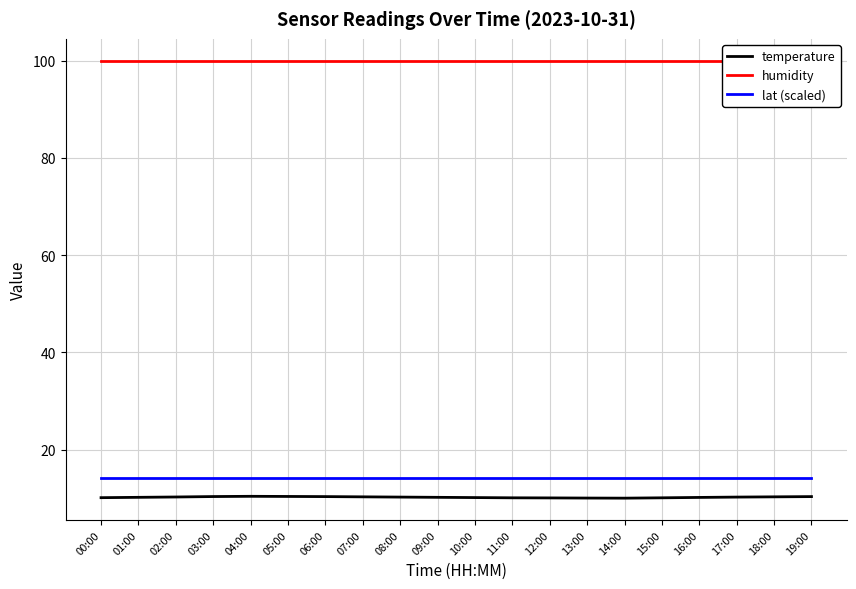

What is the label of the 15th point from the left?

14:00